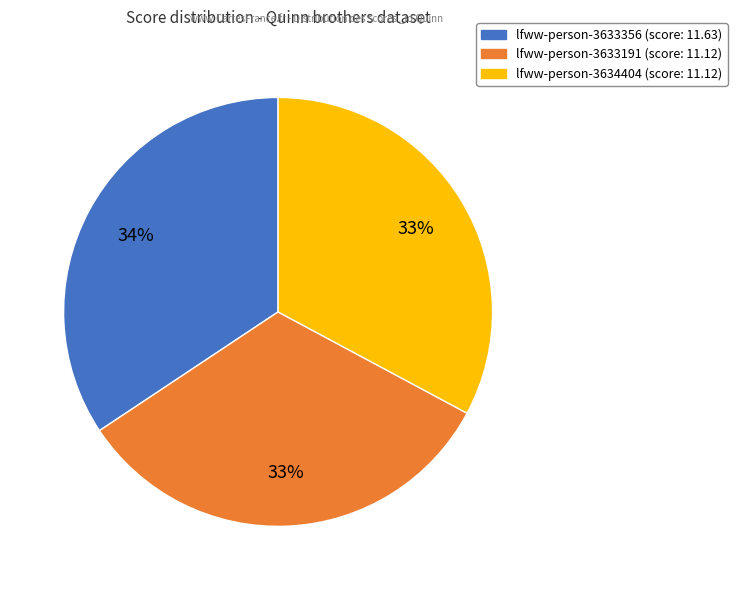

What is the largest slice in the pie chart?

lfww-person-3633356